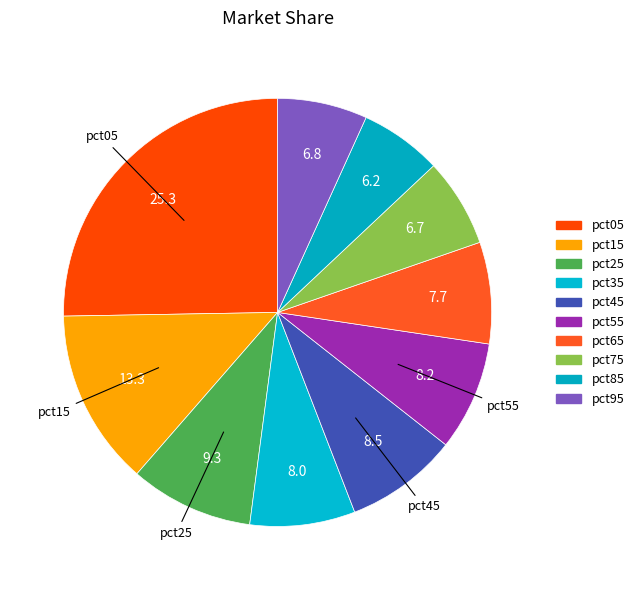

What is the total percentage of pct15 and pct55?

21.6%